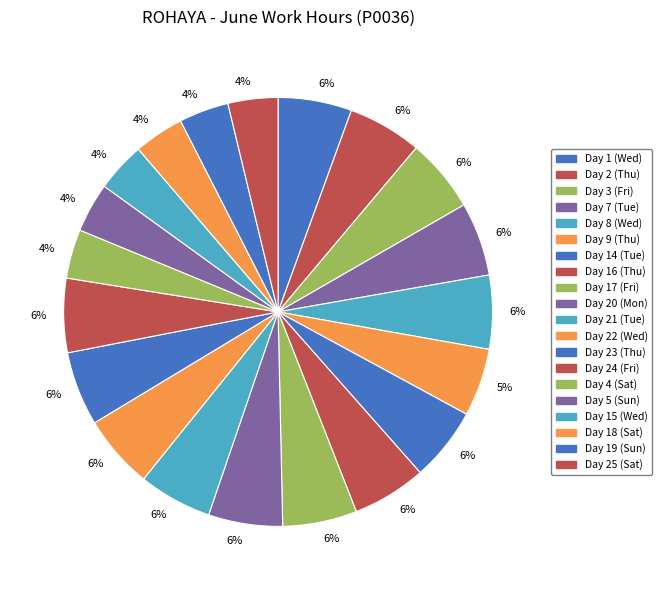

How many slices are in this pie chart?

20